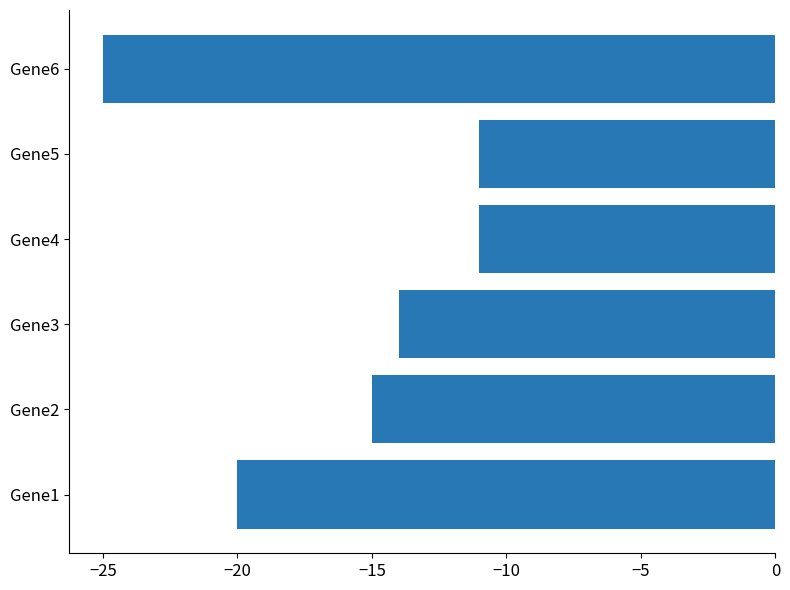

Which category has the lowest value across all series?

Gene6